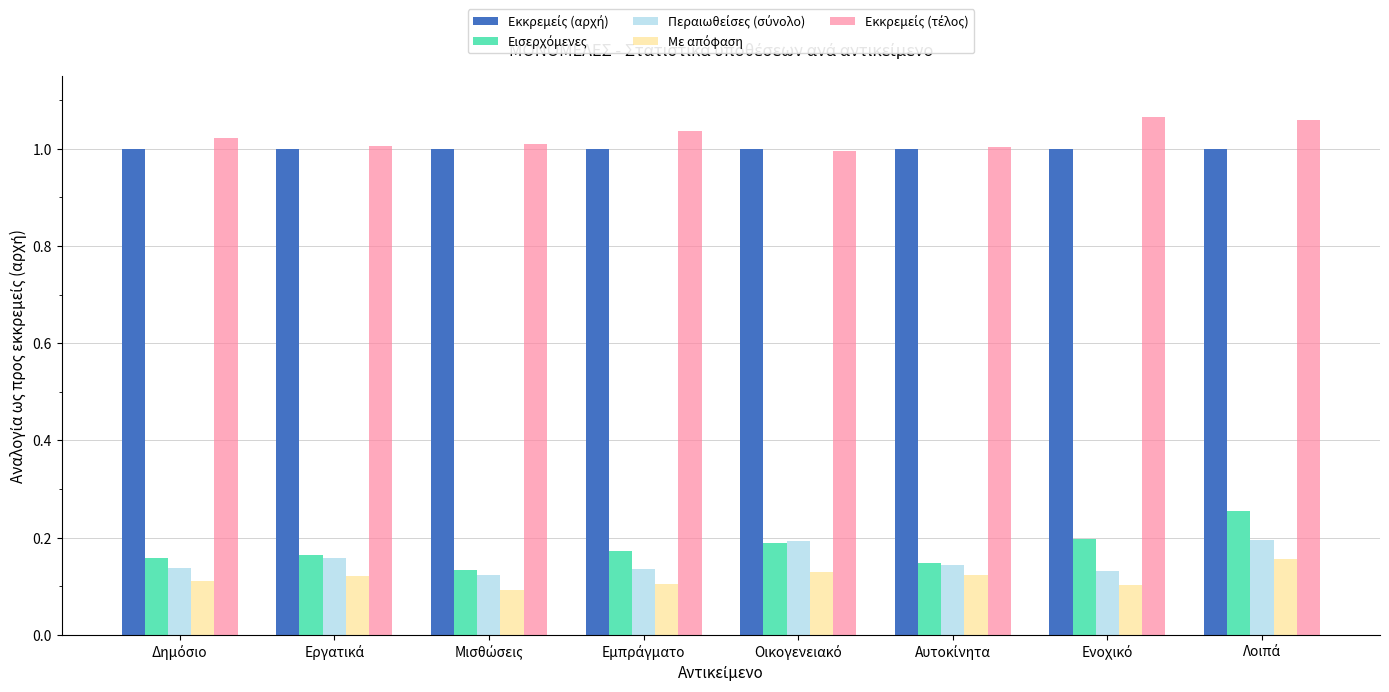

How many bars are there in each group?

5